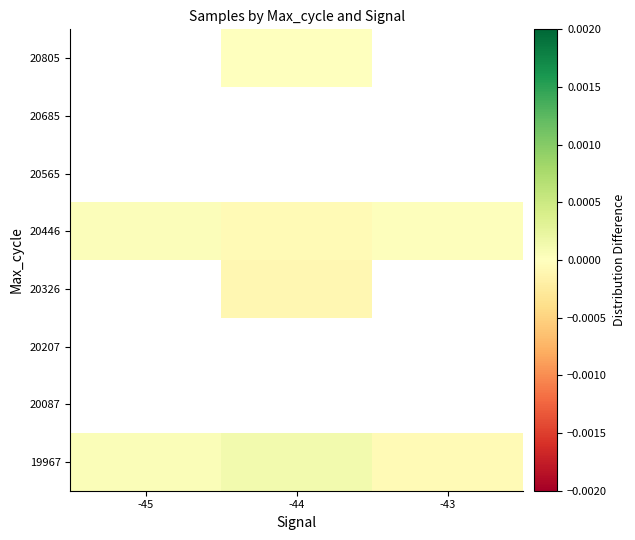

Between -45 and -44, which is larger?

-44